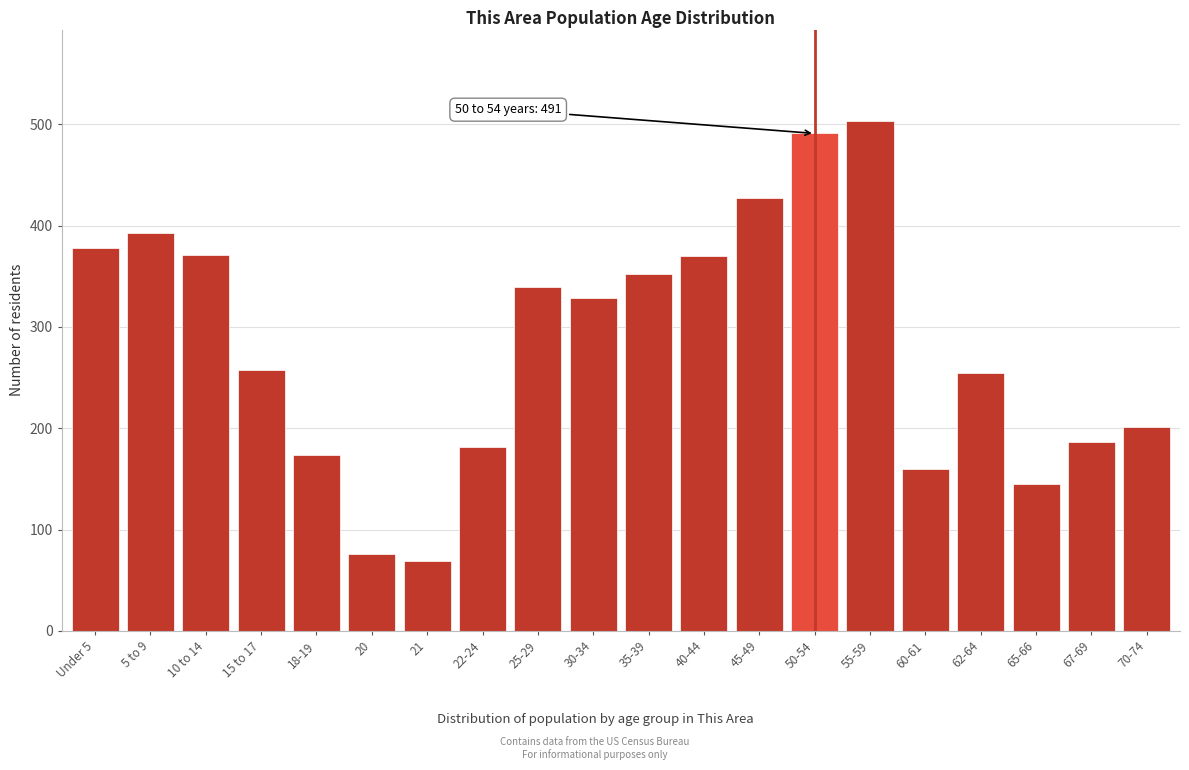

Where is the data nearest to the value 286?

15 to 17